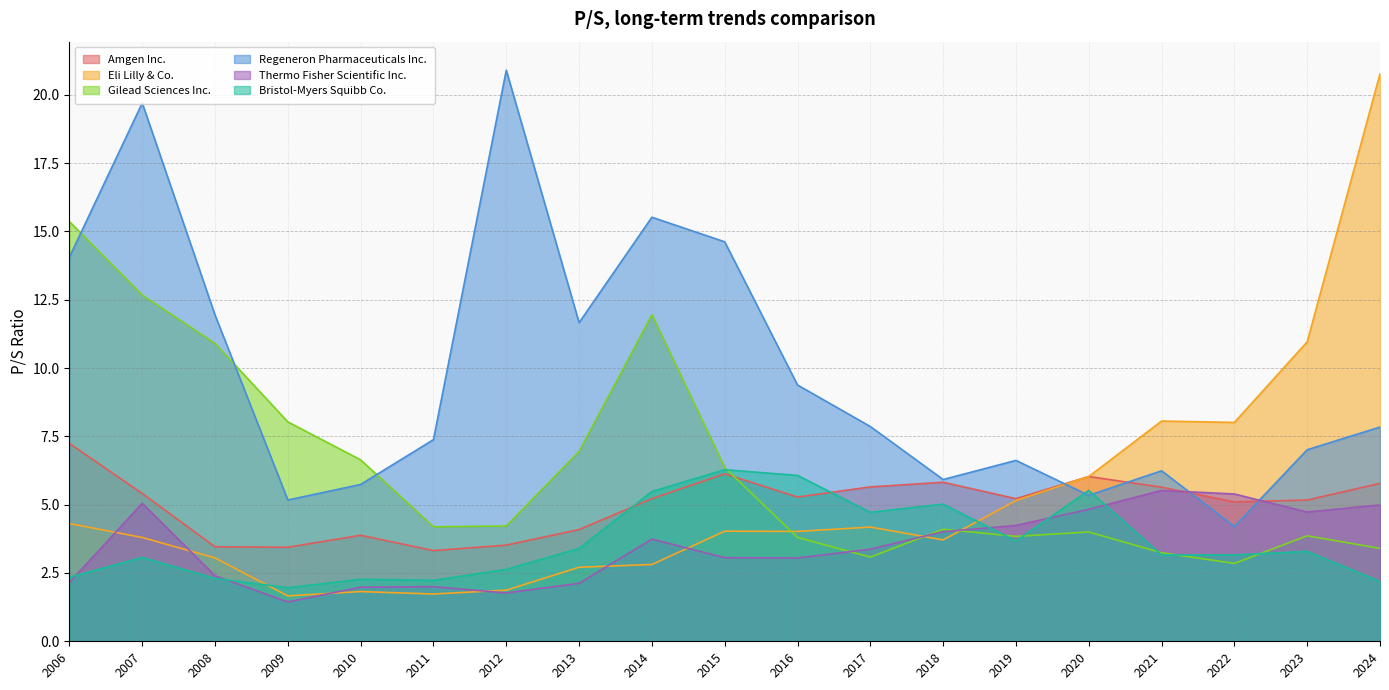

What is the highest value of the Bristol-Myers Squibb Co. series?

6.3